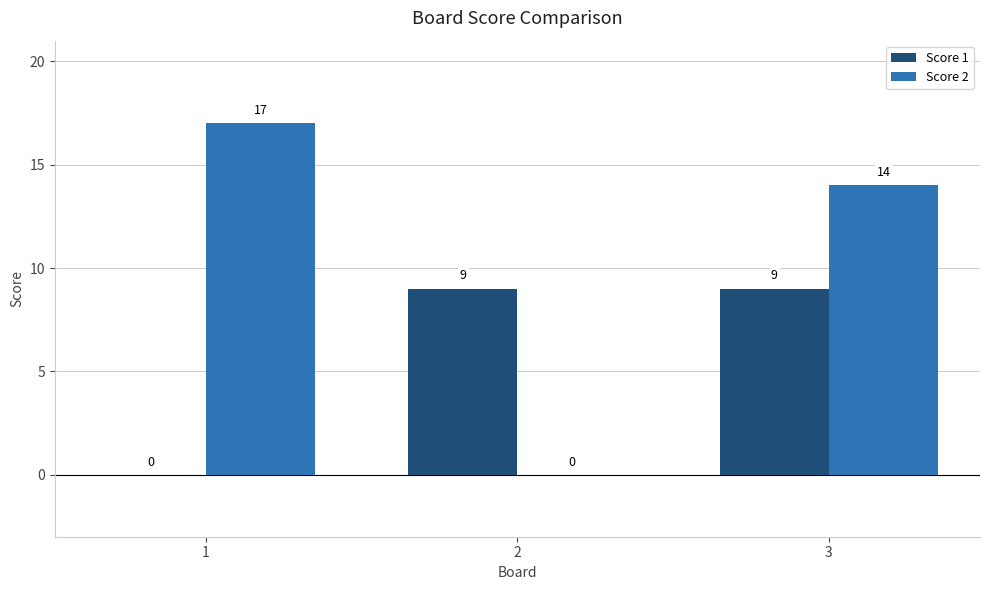

What is the sum of the Score 1 values at 3 and 1?

9